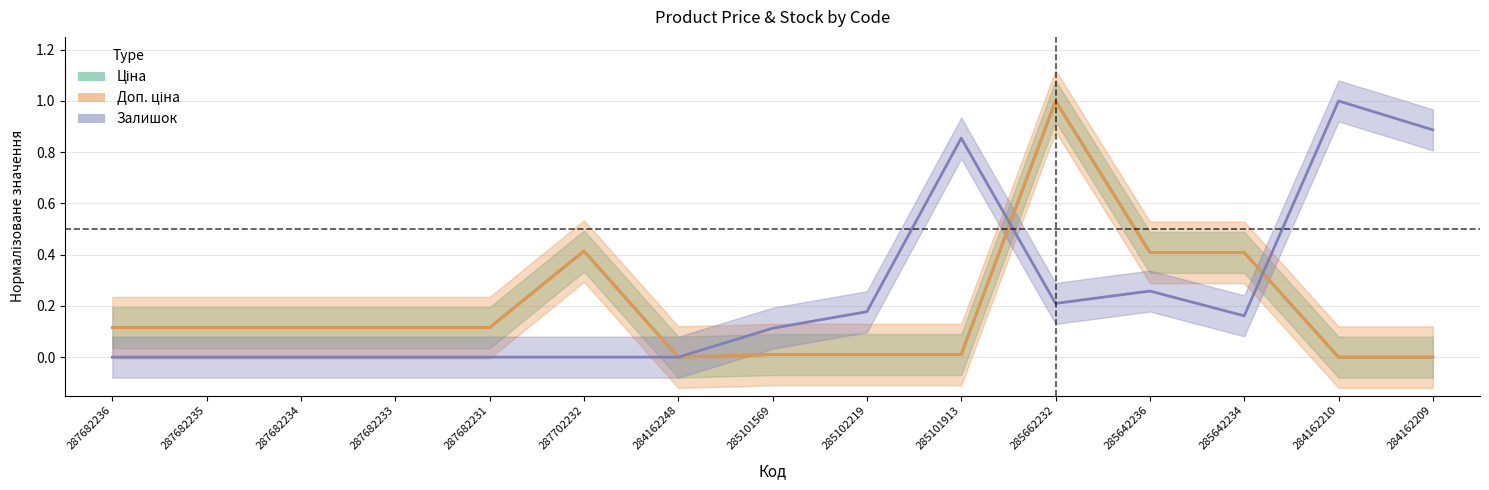

Is the value of Залишок at 287682235 greater than the value of Ціна at 287682234?

No